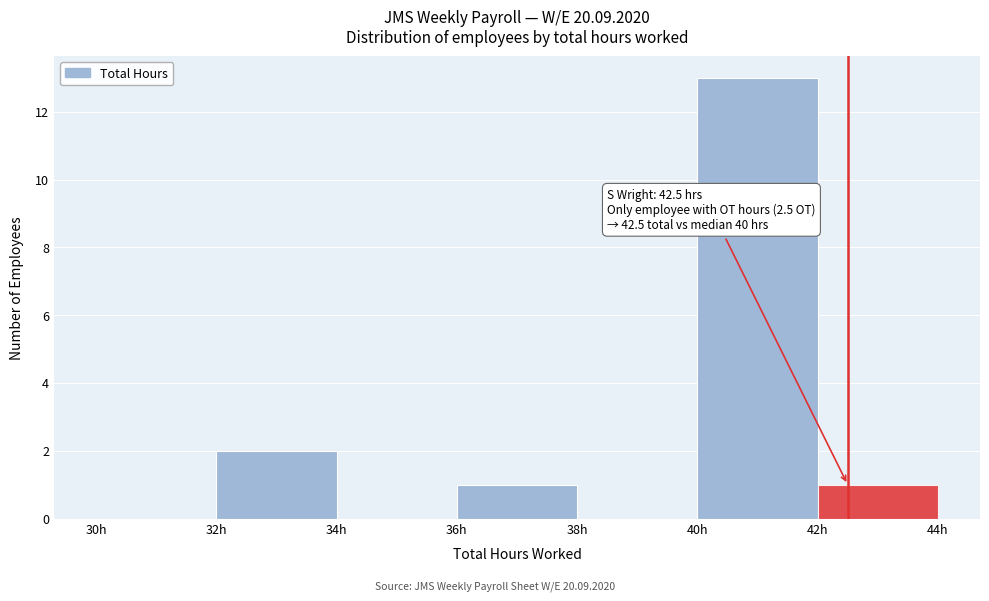

Over which range of the x-axis is the bar tallest?

40 to 42